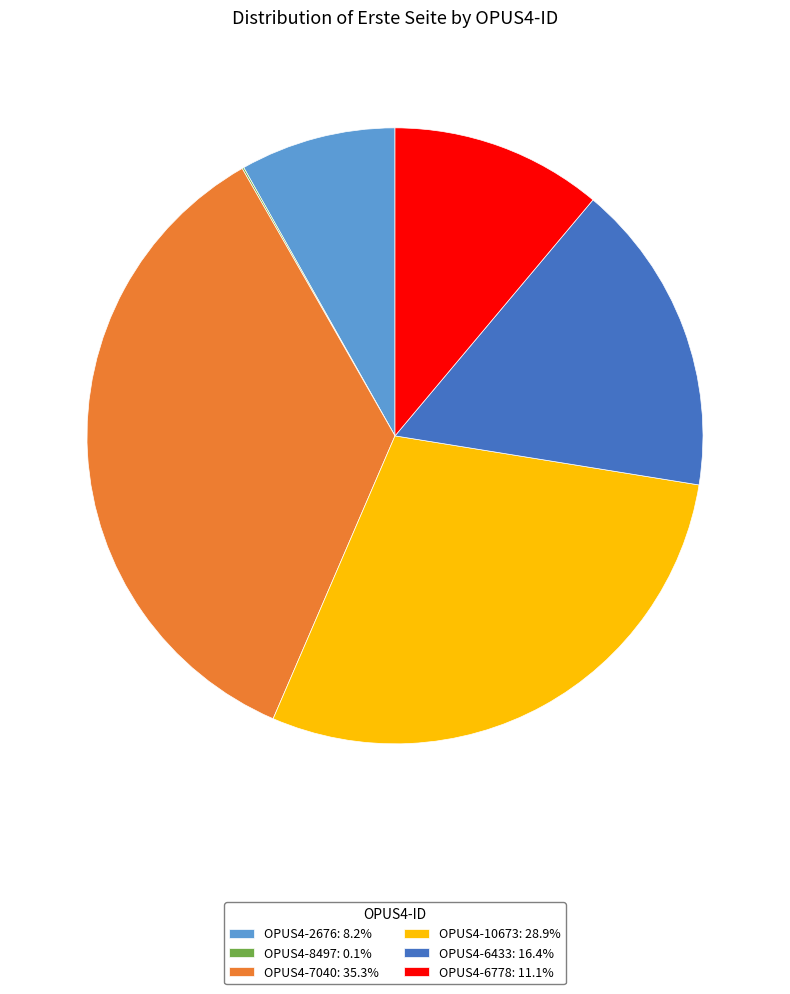

Does any single category account for the majority?

No